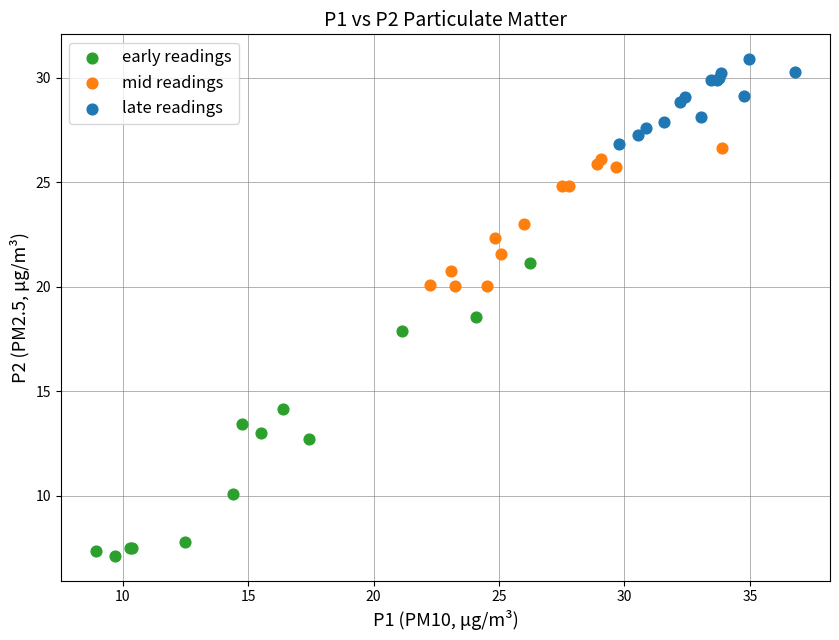

Which series has the widest spread of Y values?

early readings